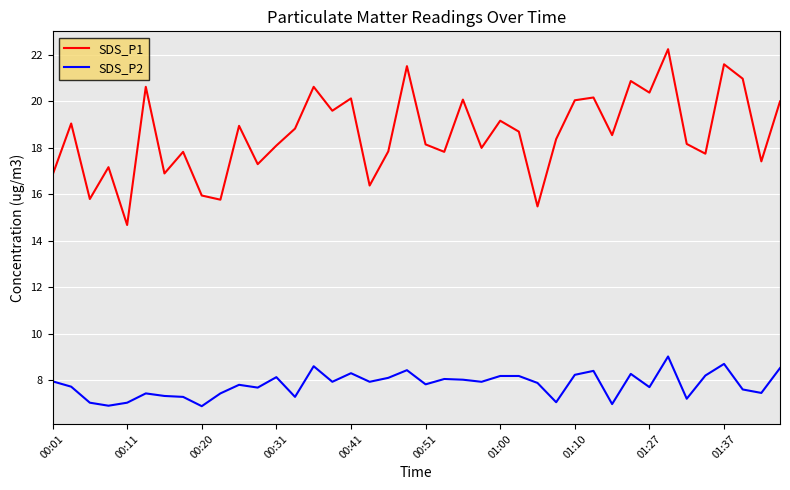

True or false: SDS_P1 and SDS_P2 cross at least once.

False